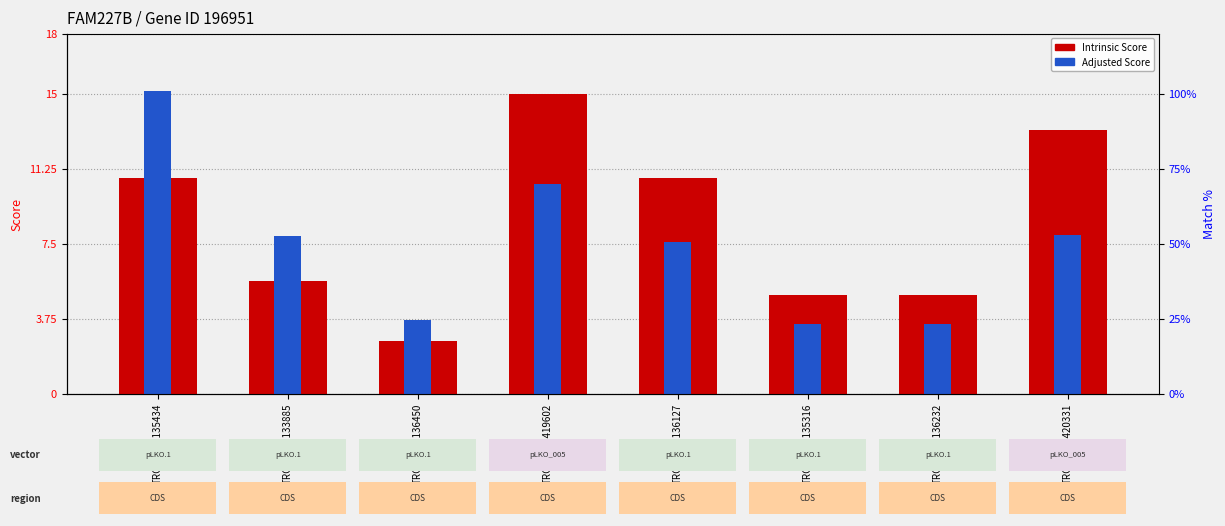

Reading right to left, what are all the values shown in this chart?

Intrinsic Score: 13.2	5.0	5.0	10.8	15.0	2.6	5.6	10.8
Adjusted Score: 7.9	3.5	3.5	7.6	10.5	3.7	7.9	15.1